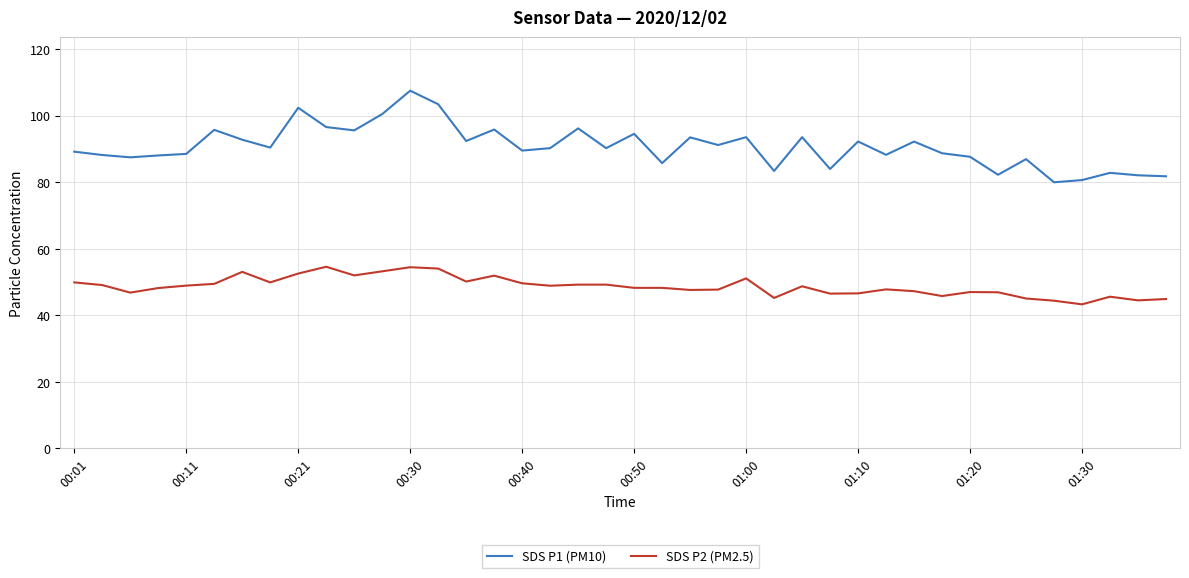

How many lines are shown in the chart?

2